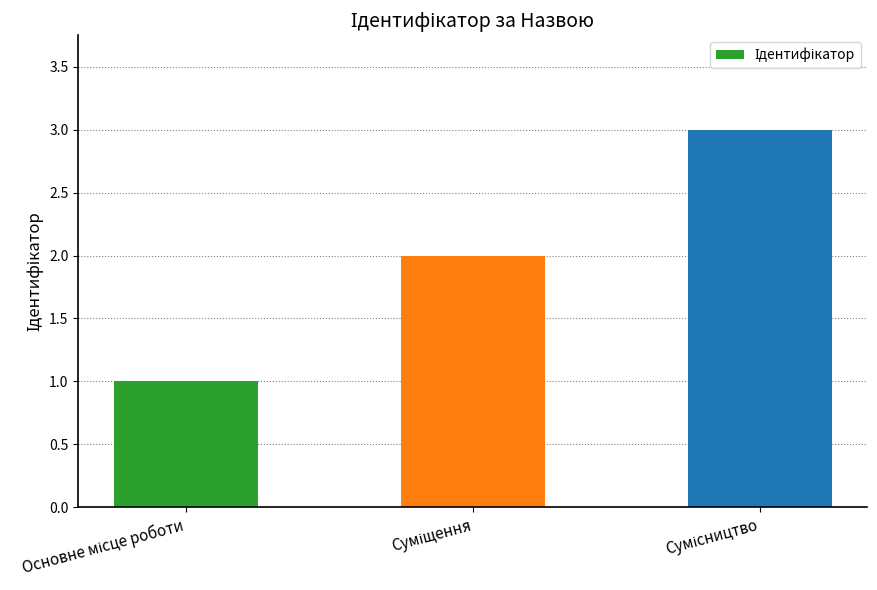

What is the sum of all values?

6